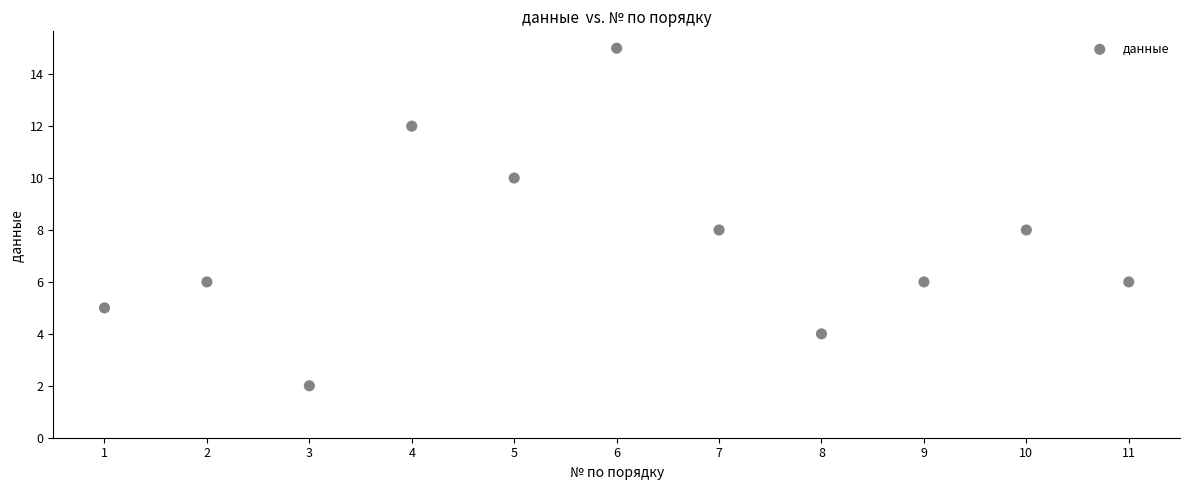

What is the average X value?

6